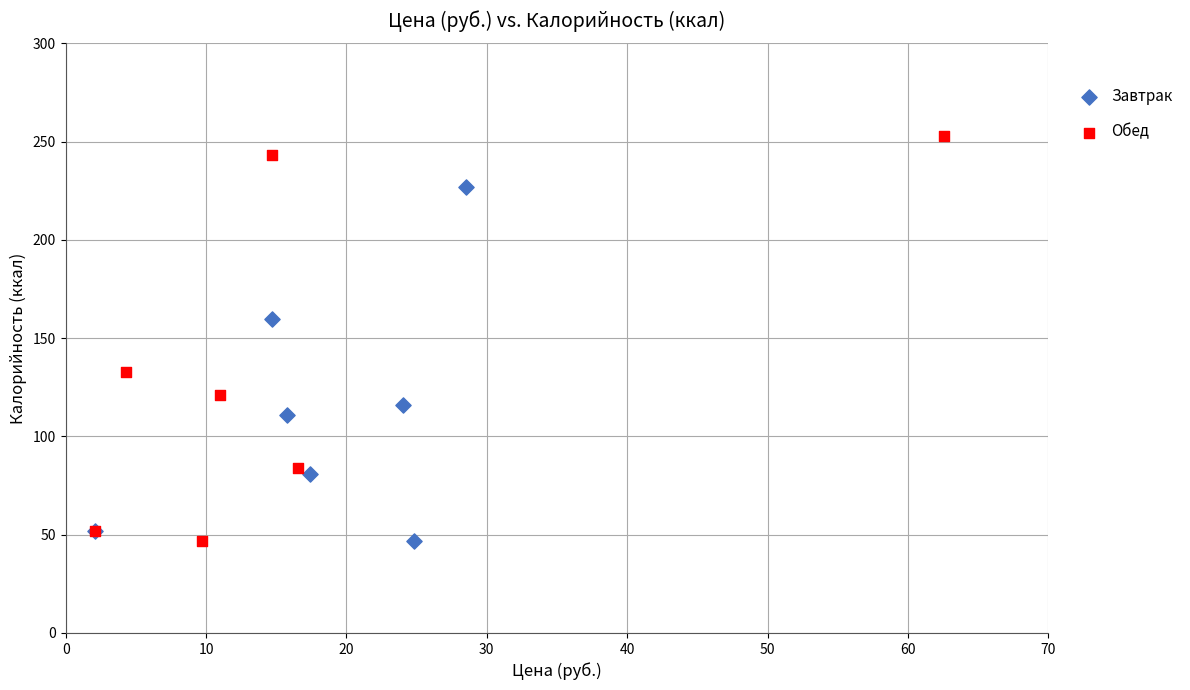

Which series has the largest Y range (max minus min)?

Обед